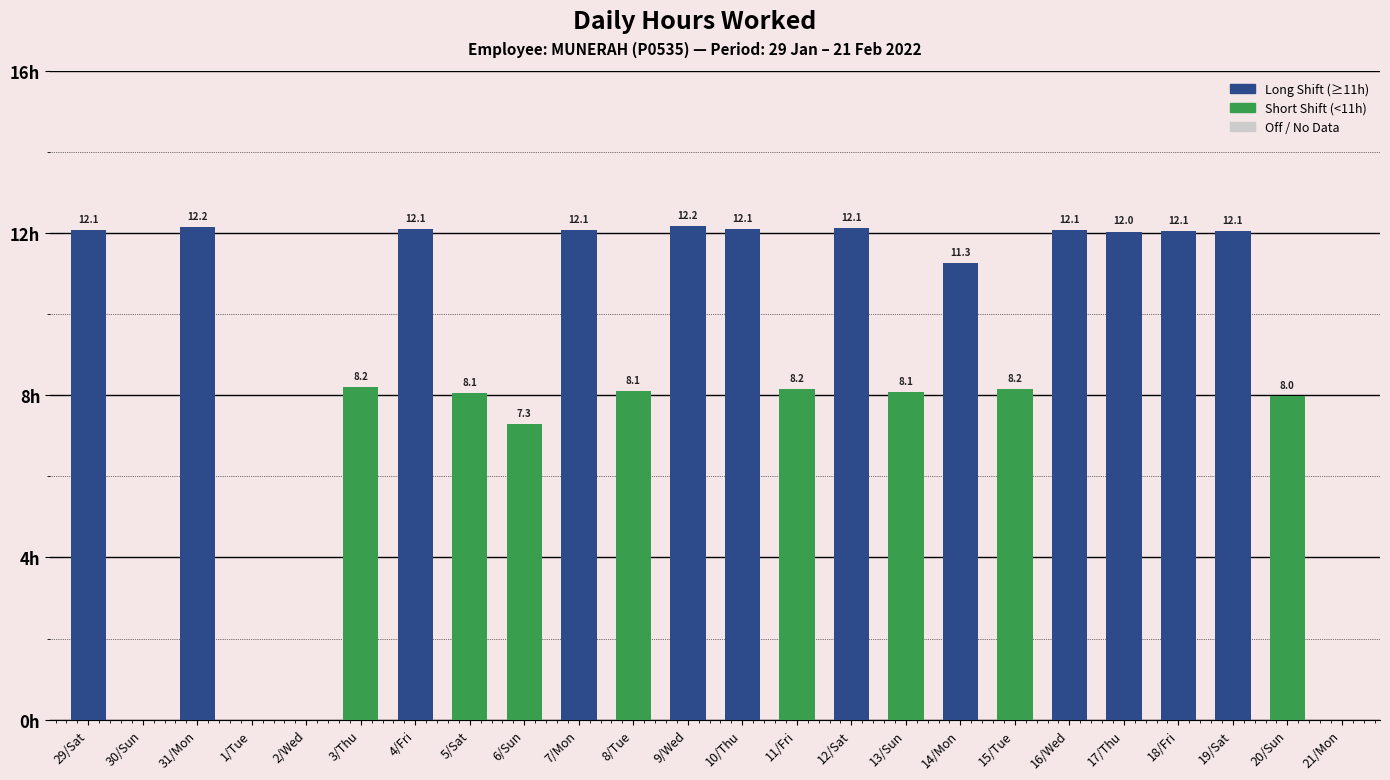

What is the difference between the values at 20/Sun and 30/Sun?

8.0